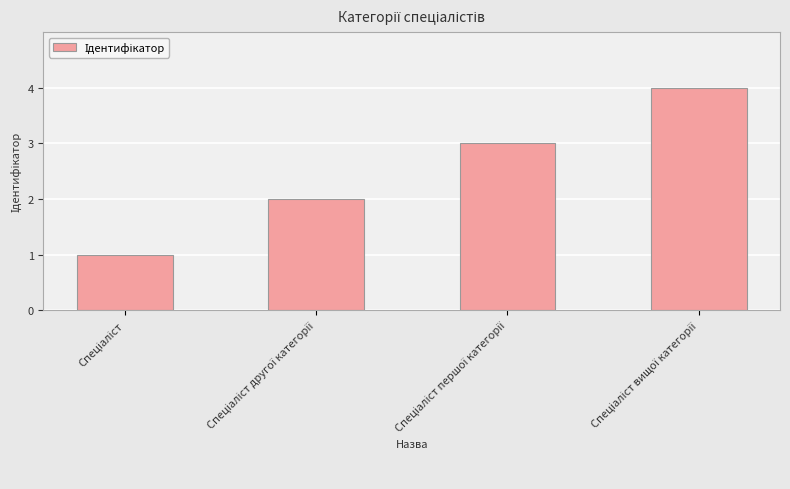

What is the difference between the maximum and minimum values?

3